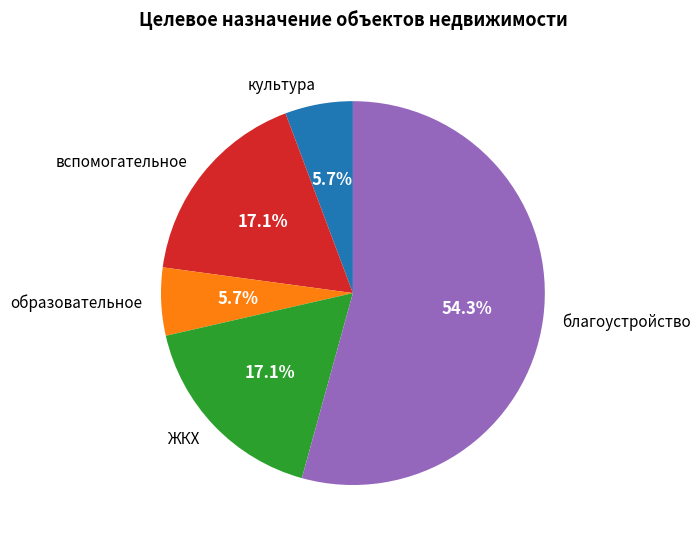

How many slices are in this pie chart?

5